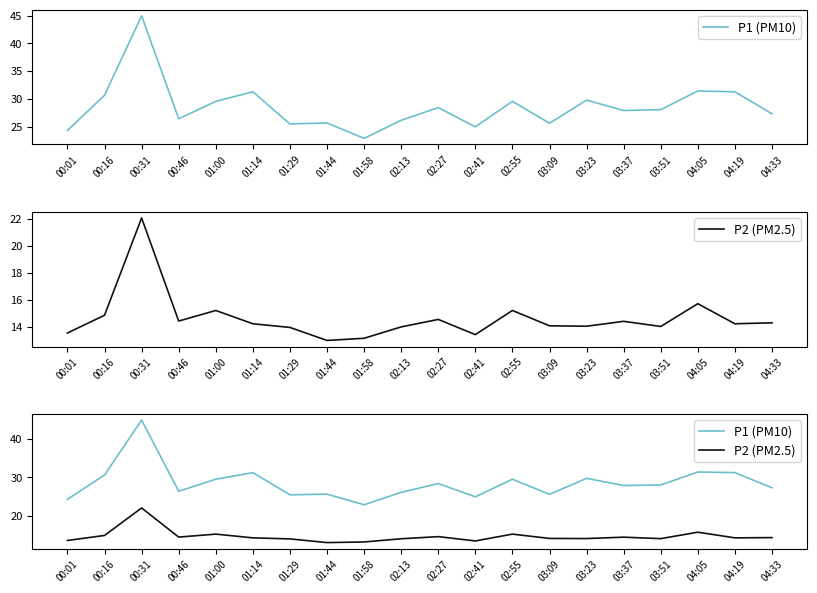

In P2 (PM2.5), how many points are higher than both neighbors (excluding endpoints)?

6